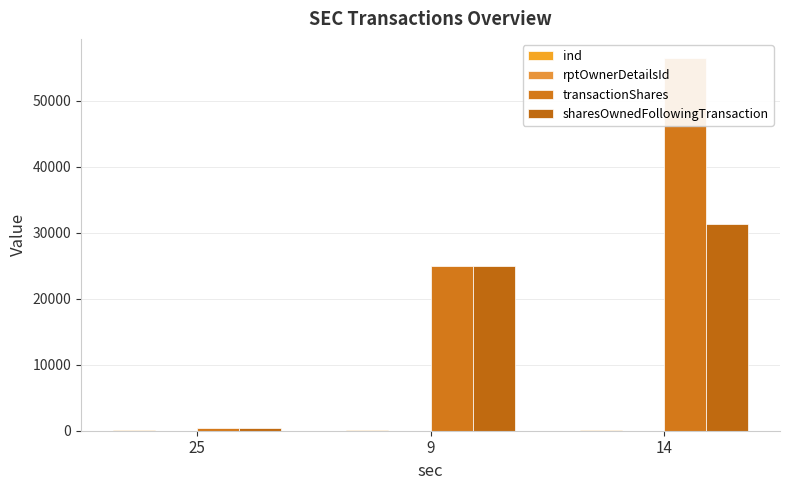

What is the minimum value for transactionShares?

441